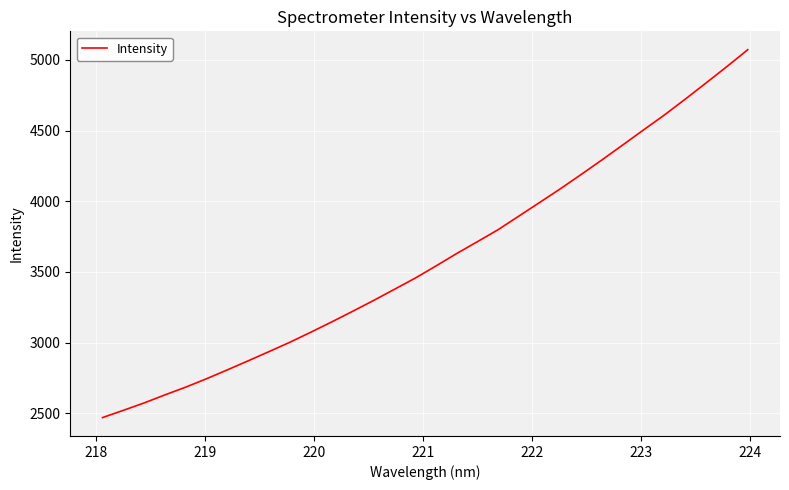

What is the maximum value shown in the chart?

5072.3